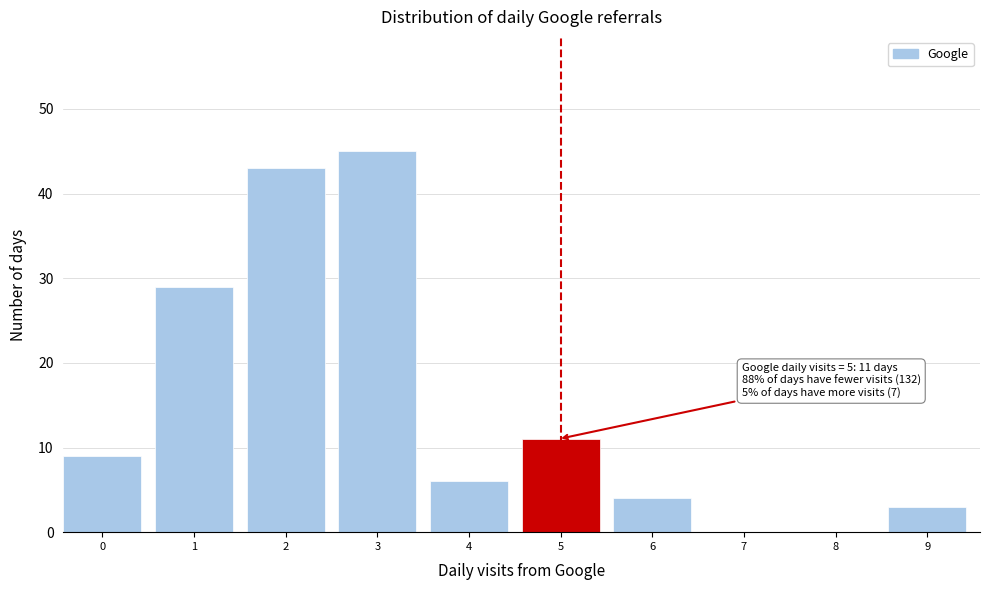

Reading right to left, list all the values displayed in this chart.

9=3	8=0	7=0	6=4	5=11	4=6	3=45	2=43	1=29	0=9